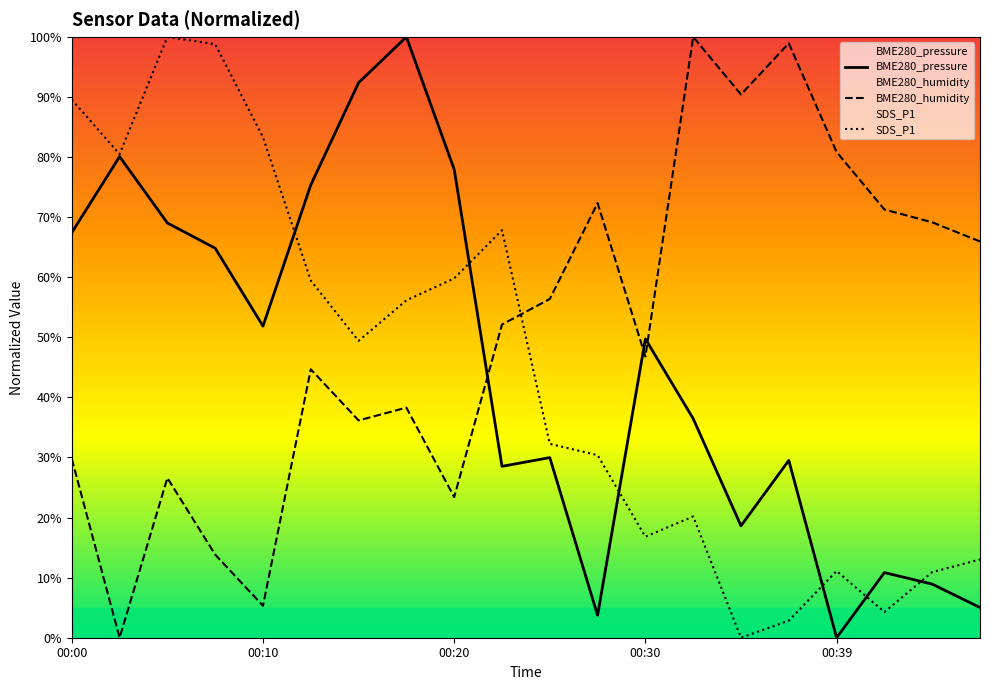

Which series has the largest total across all categories?

BME280_humidity